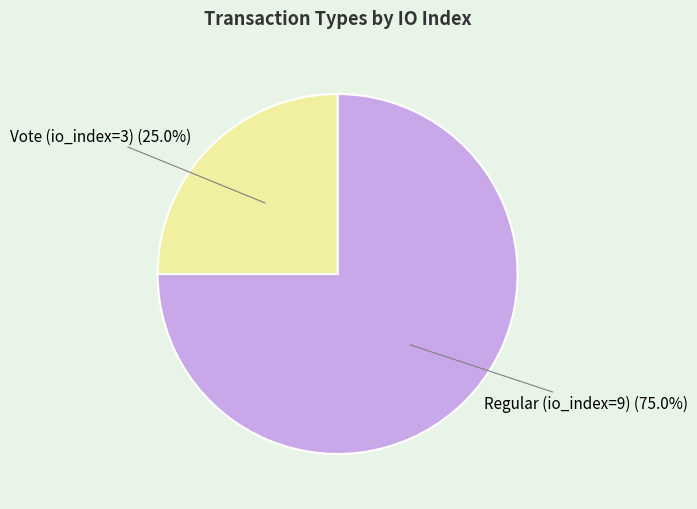

Is there a majority slice in this chart?

Yes